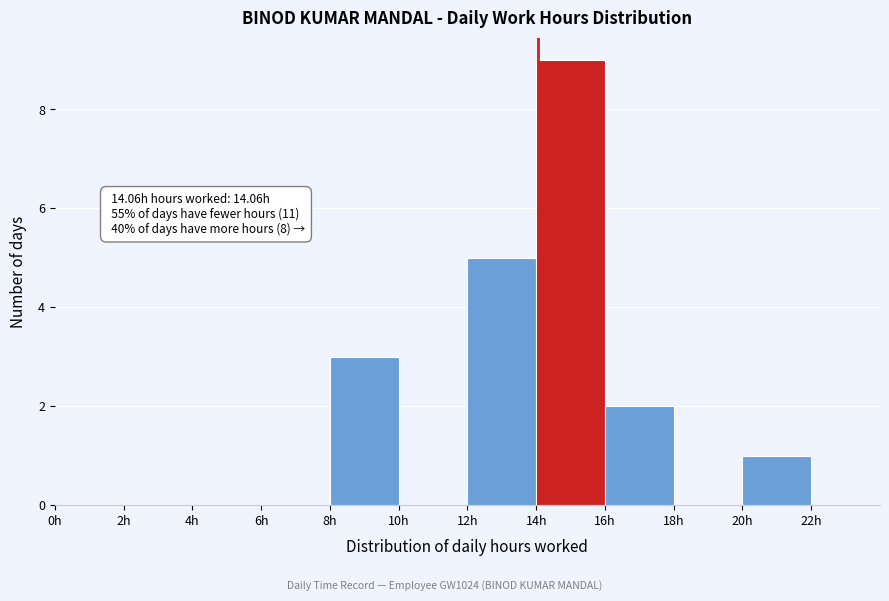

Which range on the x-axis has the tallest bar?

14 to 16